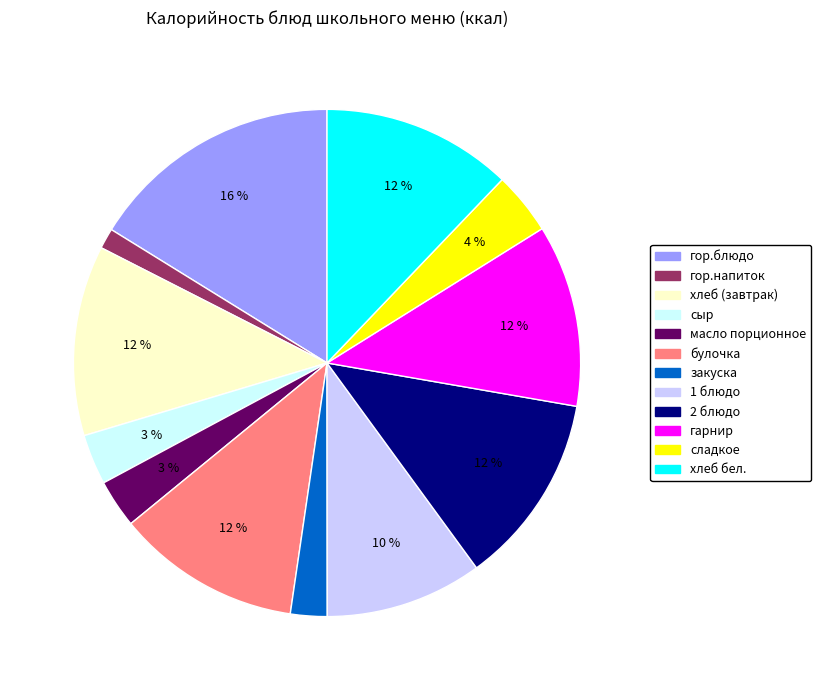

Which has a higher value, булочка or закуска?

булочка